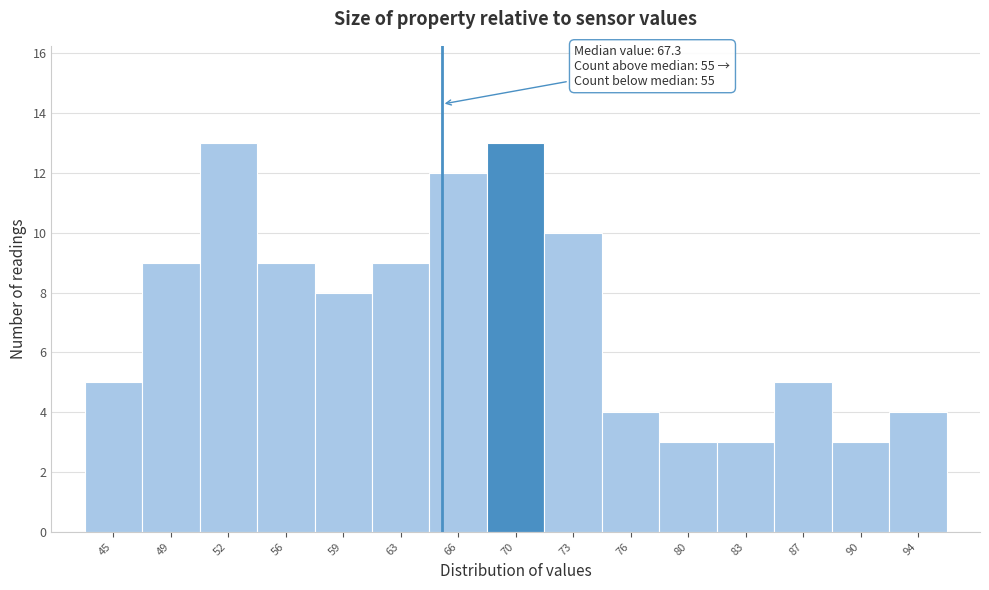

Reading left to right, what are all the values shown in this chart?

45=5	49=9	52=13	56=9	59=8	63=9	66=12	70=13	73=10	76=4	80=3	83=3	87=5	90=3	94=4